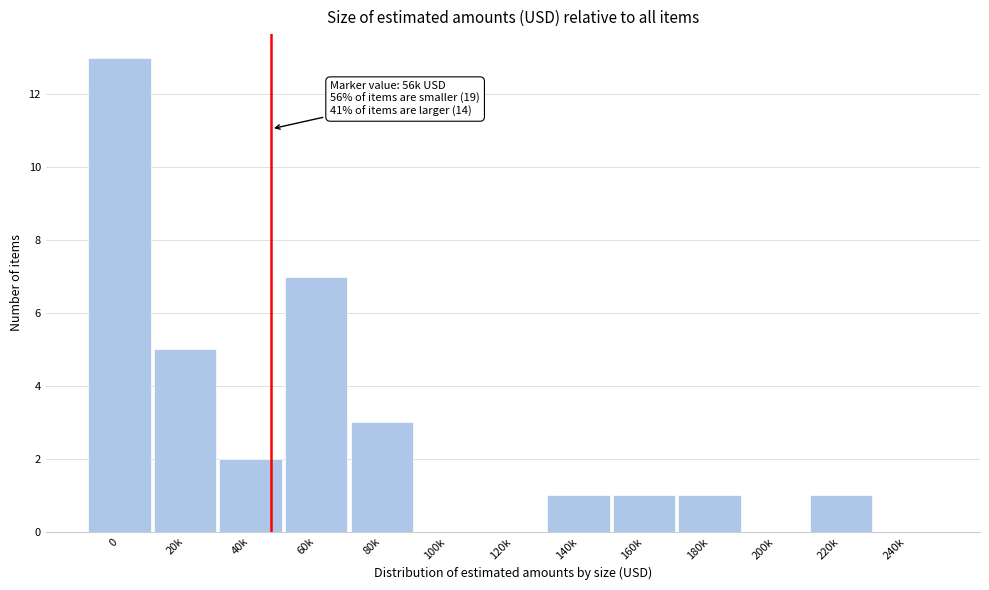

What is the maximum value shown in the chart?

13